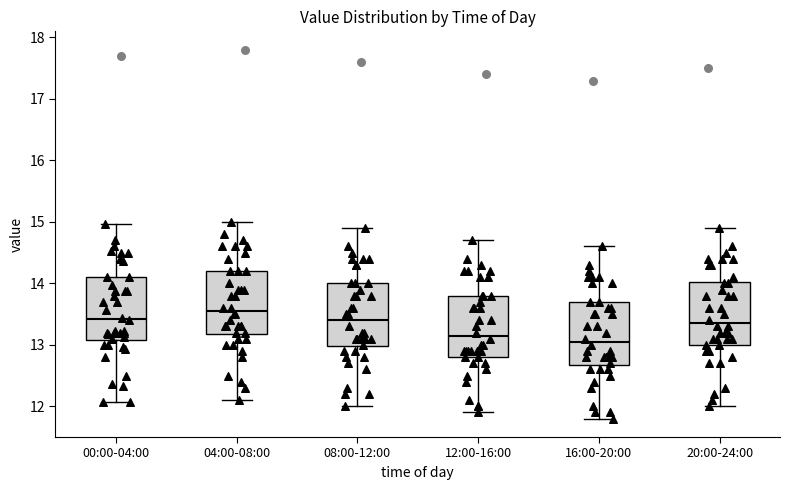

Reading left to right, transcribe this box plot: for each box, give where its median line is, the range the box spans, and where its two whiskers end, as read against the y-axis. The values are not printed on the chart, so give them approximately, as read against the axis.

00:00-04:00: median 13.4, box 13.1 to 14.1, whiskers 12.1 to 15.0
04:00-08:00: median 13.6, box 13.2 to 14.2, whiskers 12.1 to 15.0
08:00-12:00: median 13.4, box 13.0 to 14.0, whiskers 12.0 to 14.9
12:00-16:00: median 13.2, box 12.8 to 13.8, whiskers 11.9 to 14.7
16:00-20:00: median 13.1, box 12.7 to 13.7, whiskers 11.8 to 14.6
20:00-24:00: median 13.4, box 13.0 to 14.0, whiskers 12.0 to 14.9